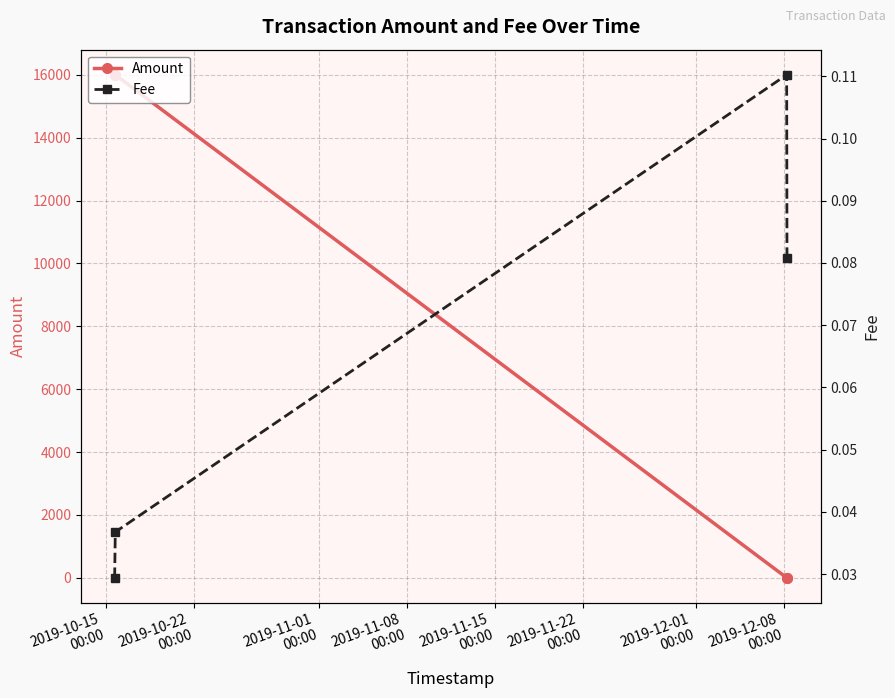

True or false: Fee has more than 2 points higher than both neighbors.

False